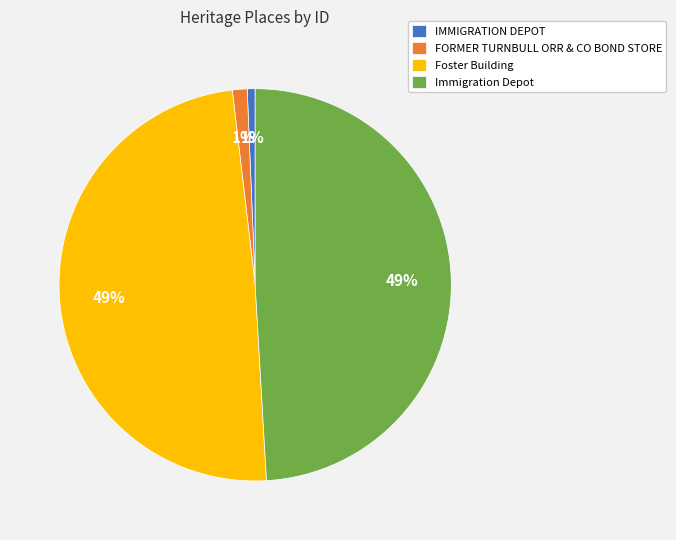

Does Foster Building represent more than half of the total?

No